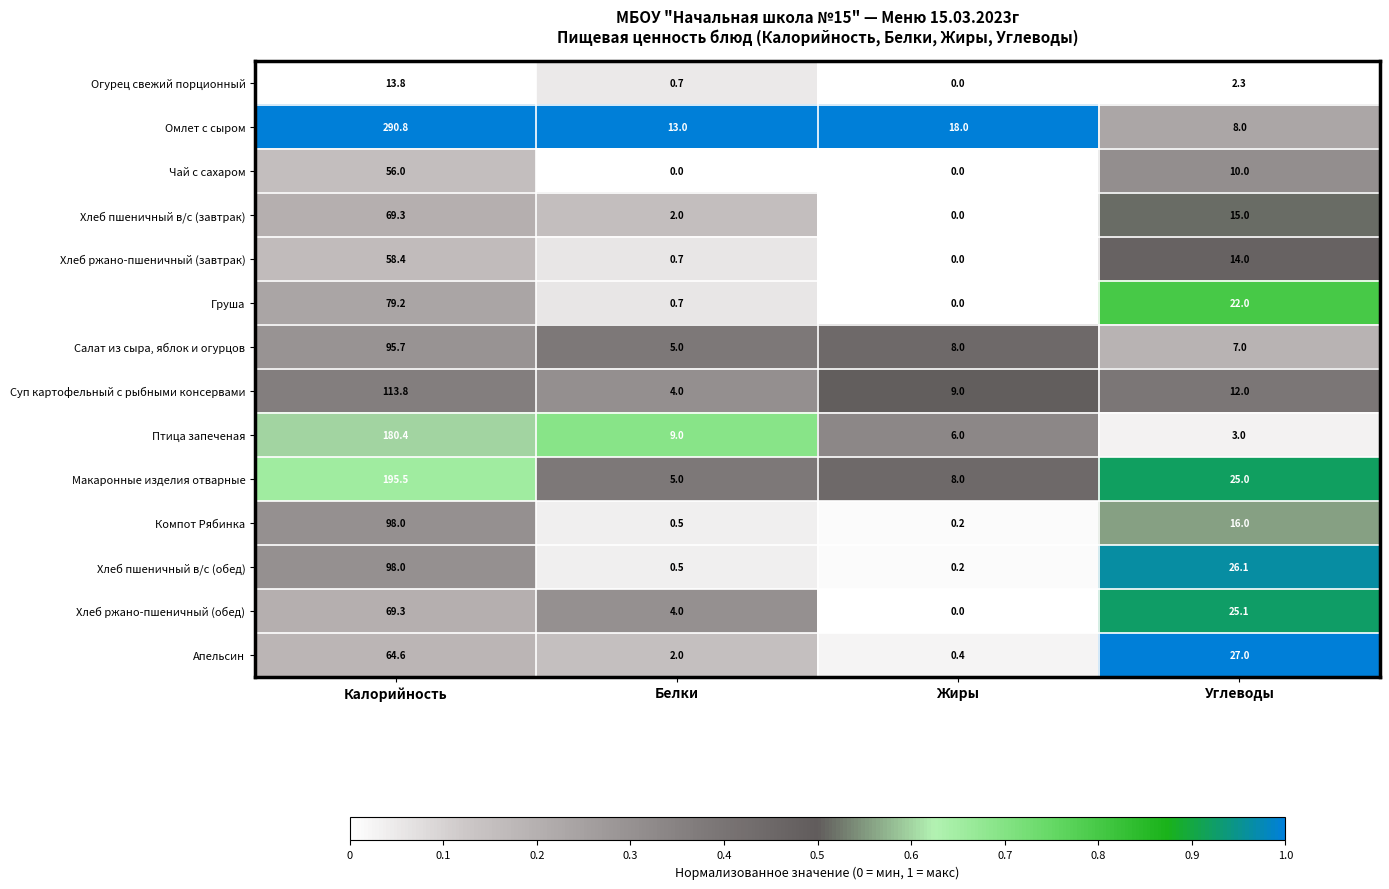

The Хлеб ржано-пшеничный (завтрак) series shows 25.7 at Калорийность. True or false?

False